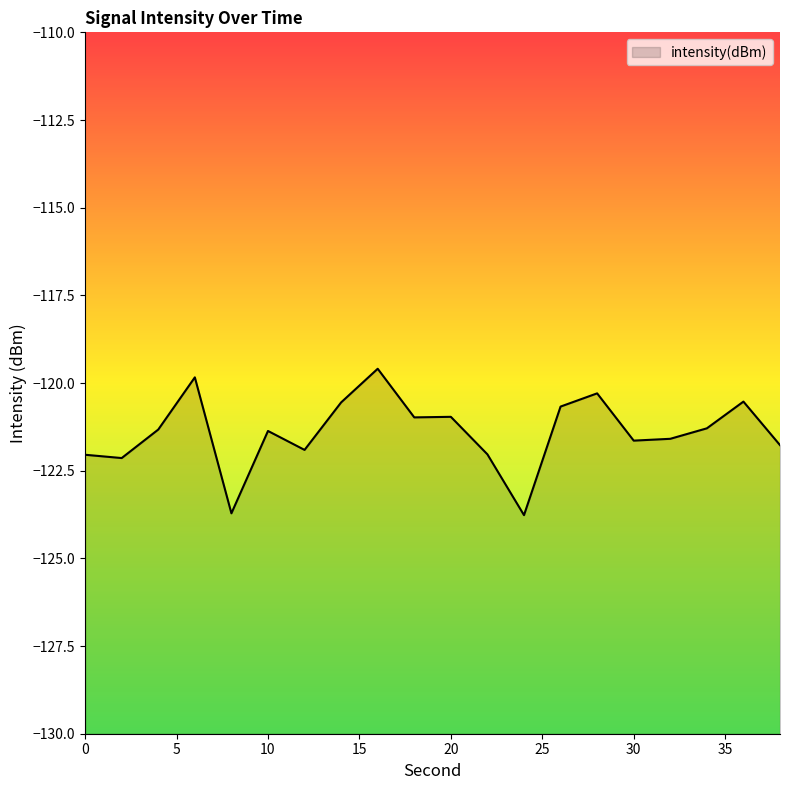

How many interior local valleys (lower than both neighbors) does the data have?

6